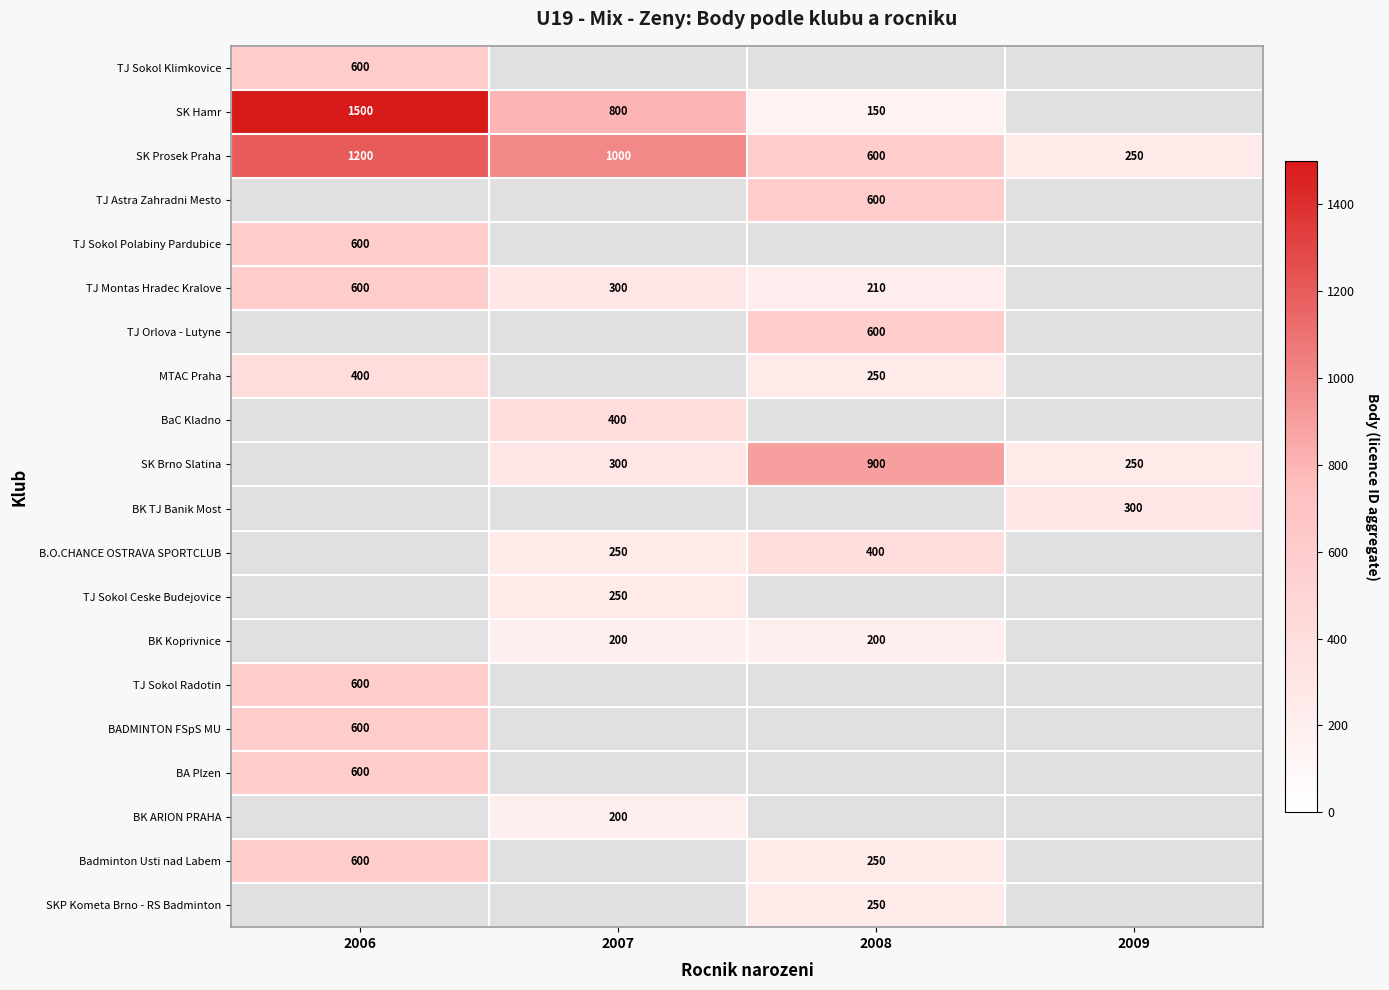

Which label corresponds to the largest value in the chart?

2006